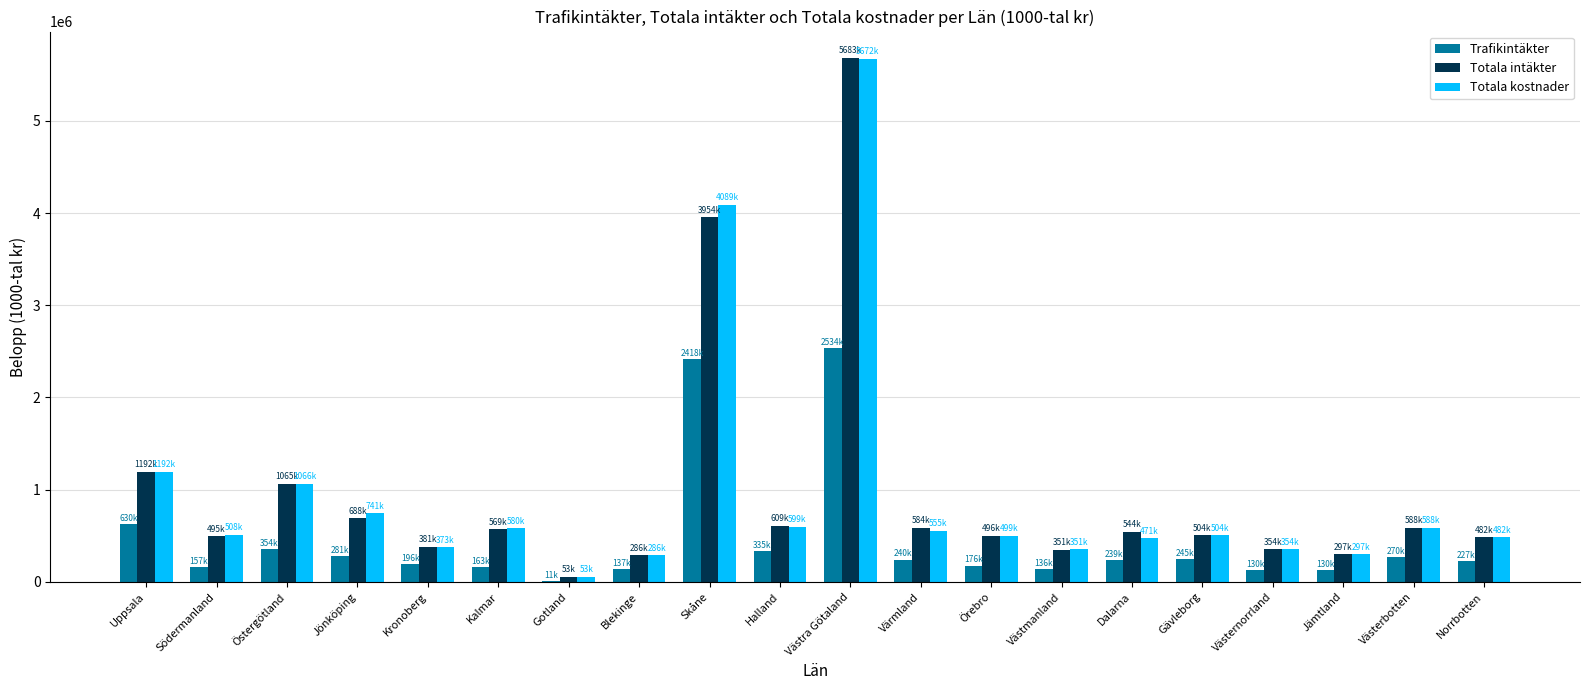

What are all the series names shown in the legend?

Trafikintäkter, Totala intäkter, Totala kostnader